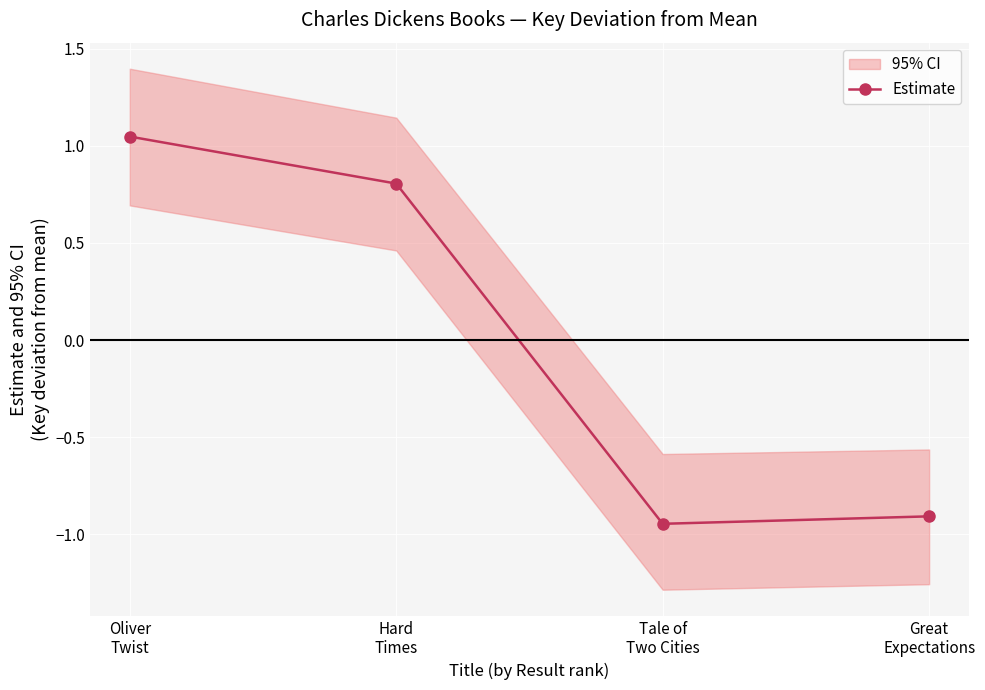

How many values are below zero?

2